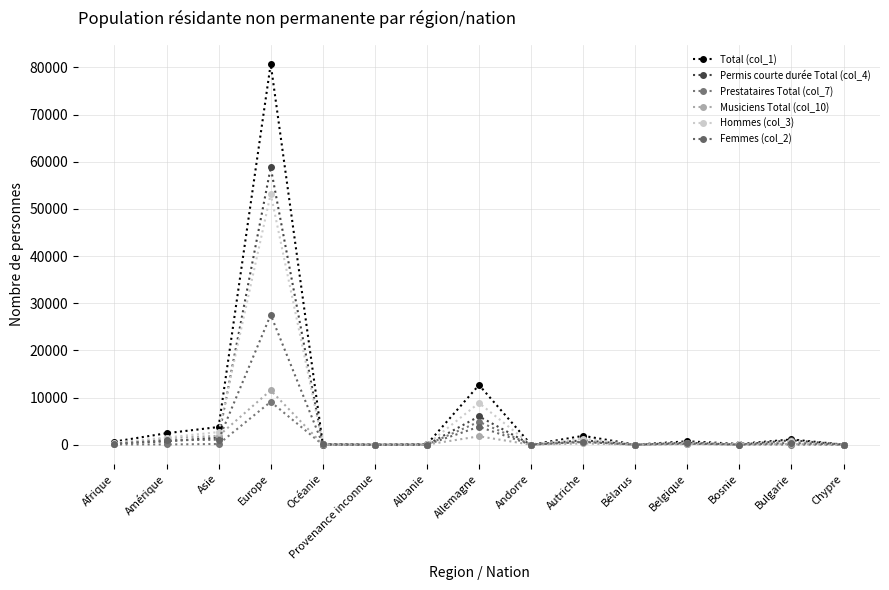

Is it true that Prestataires Total (col_7) equals 44 at Belgique?

False